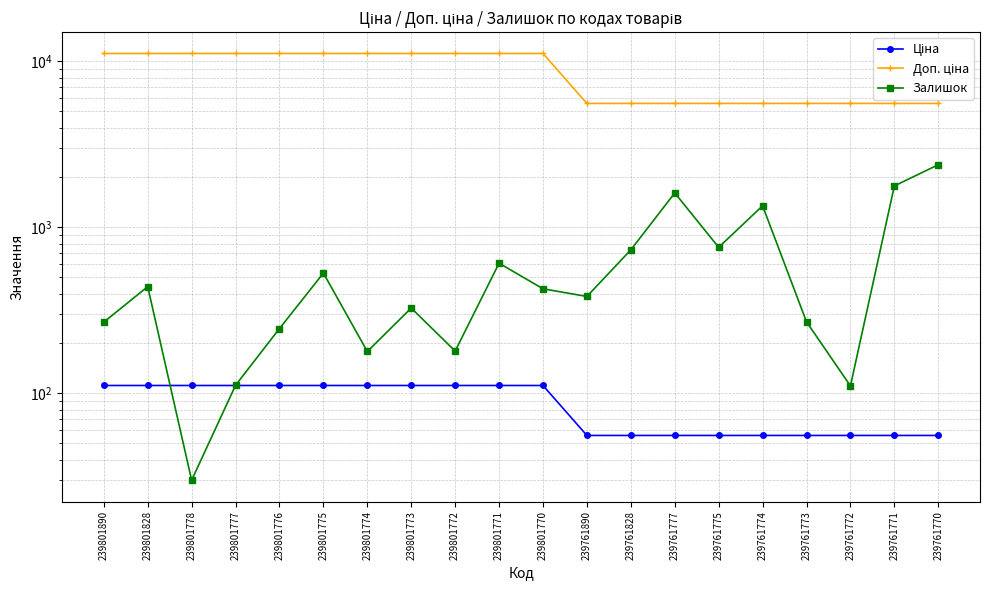

Which label corresponds to the largest value in the chart?

239801890